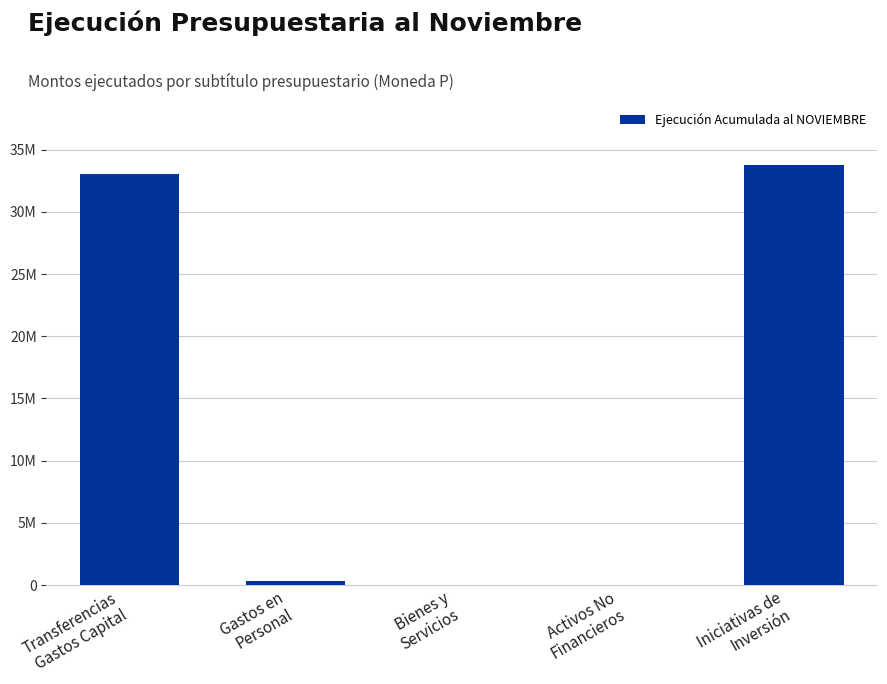

The value at Transferencias
Gastos Capital is 54783483. True or false?

False